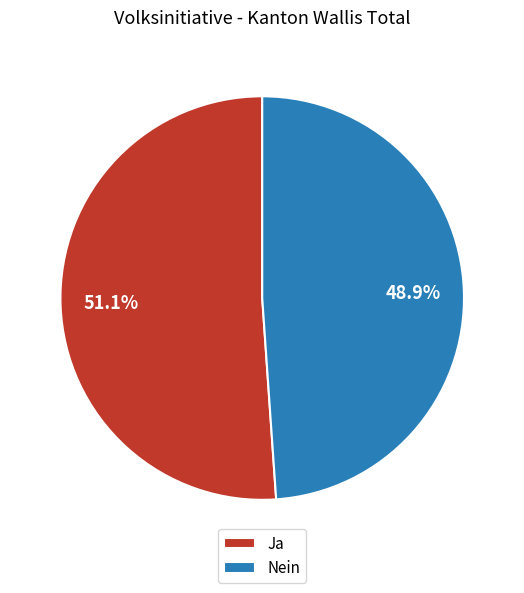

To the nearest percent, what portion does Ja represent?

51%